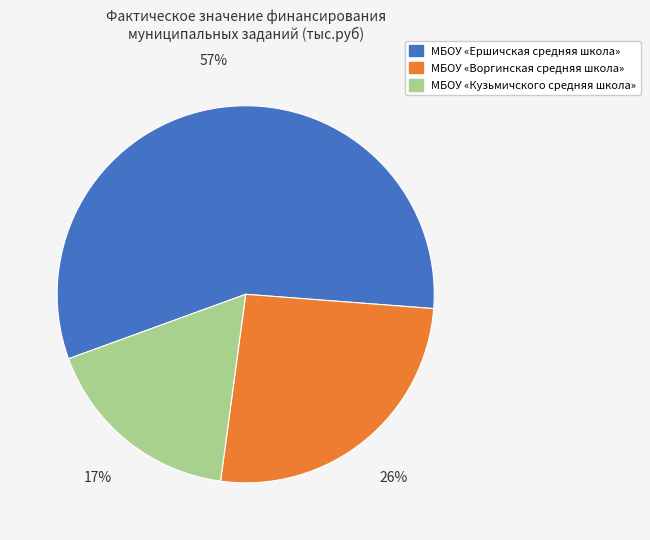

Is МБОУ «Кузьмичского средняя школа» the majority of the pie?

No